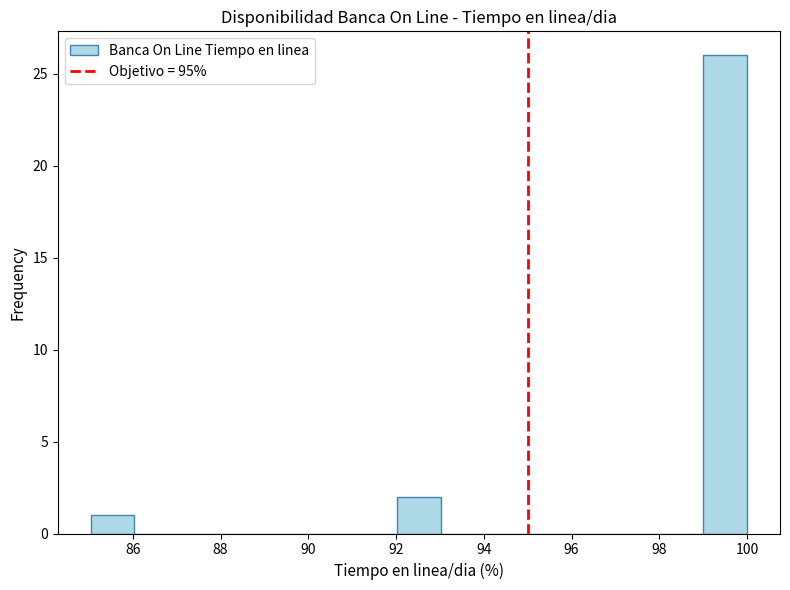

Reading left to right, transcribe this chart: for each bar, give the range it covers on the x-axis and its height. Neither the bar edges nor the heights are printed on the chart, so give them approximately, as read against the axes.

85 to 86: 1
86 to 87: 0
87 to 88: 0
88 to 89: 0
89 to 90: 0
90 to 91: 0
91 to 92: 0
92 to 93: 2
93 to 94: 0
94 to 95: 0
95 to 96: 0
96 to 97: 0
97 to 98: 0
98 to 99: 0
99 to 100: 26